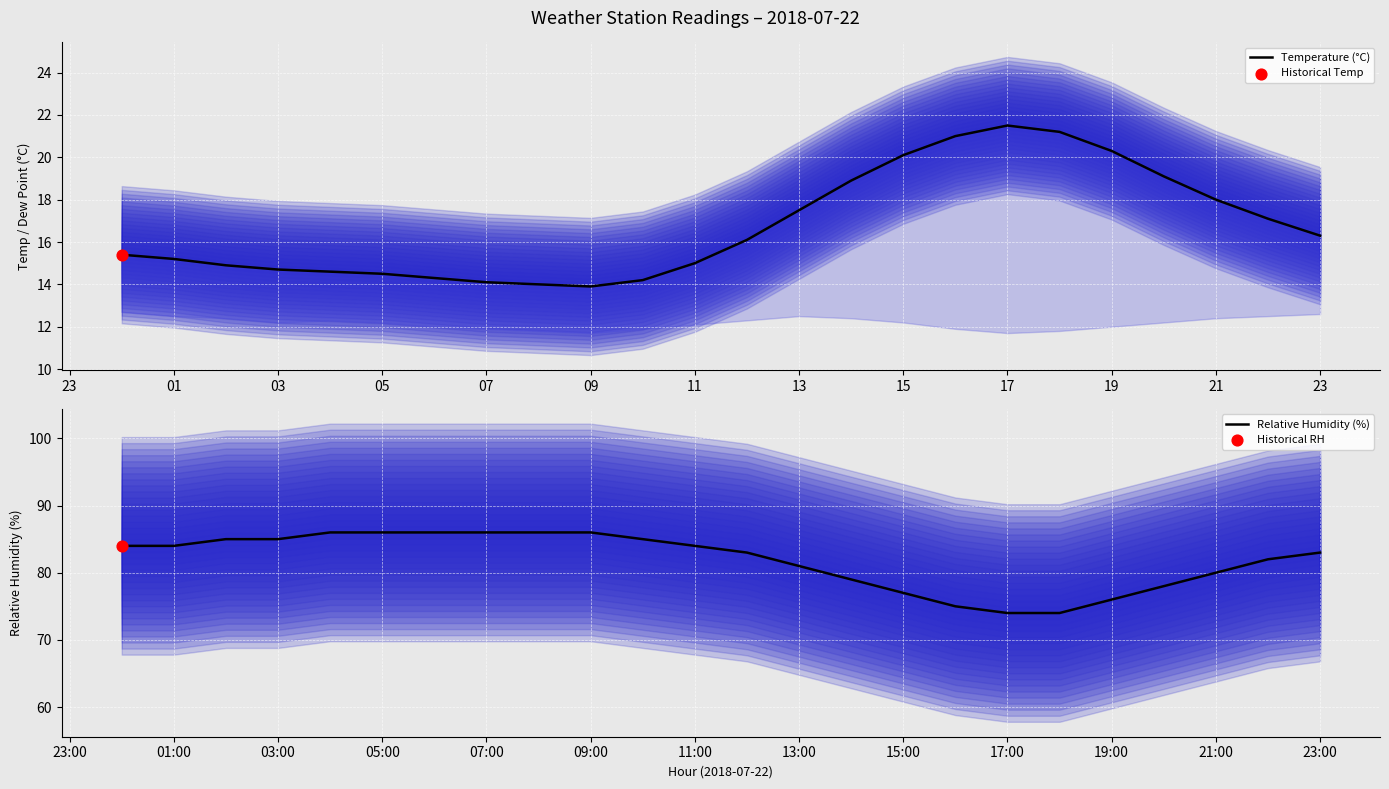

Which series reaches the maximum Y coordinate?

Relative Humidity (%)